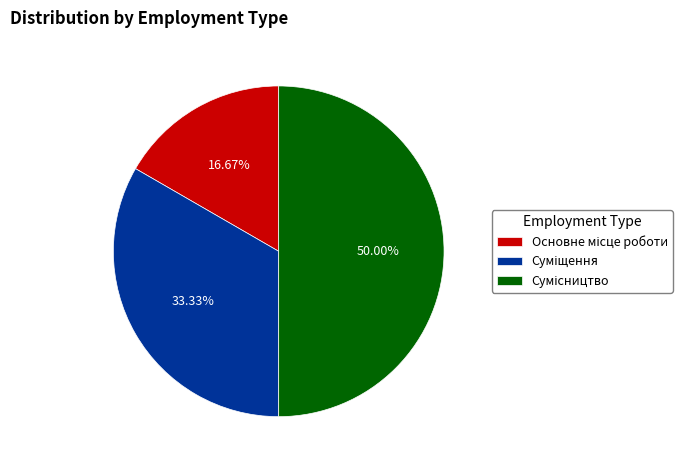

Is there any slice that represents more than half of the pie?

No